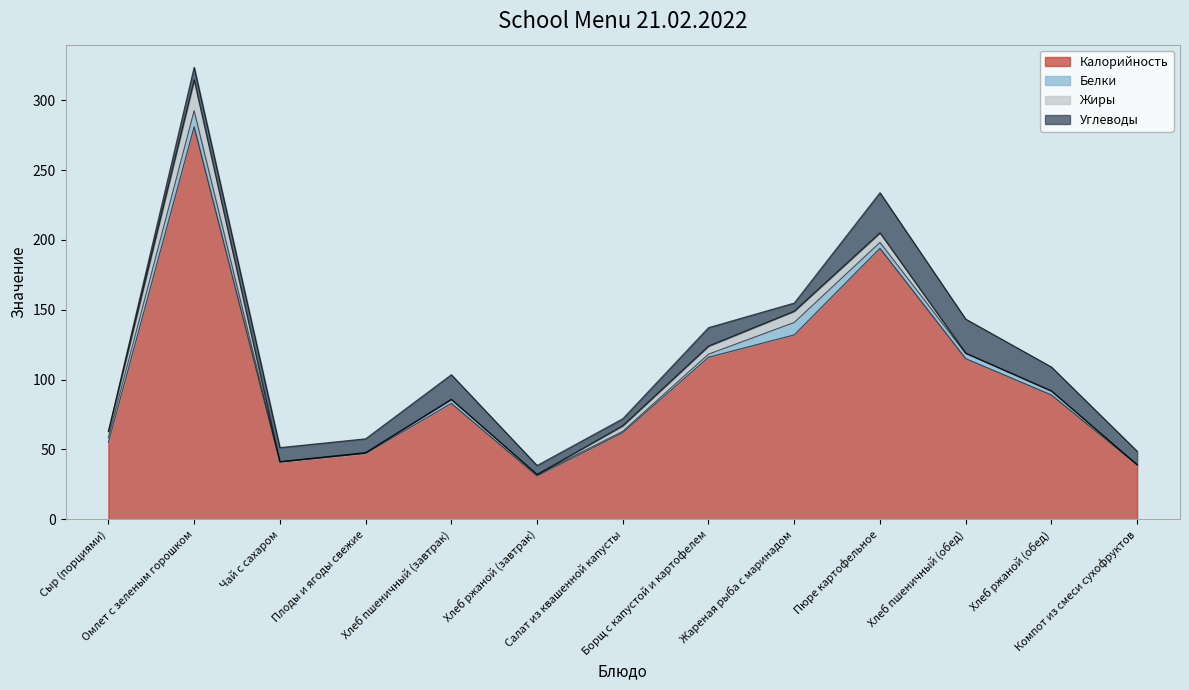

Which series ends up on top after the final intersection of Белки and Углеводы?

Углеводы